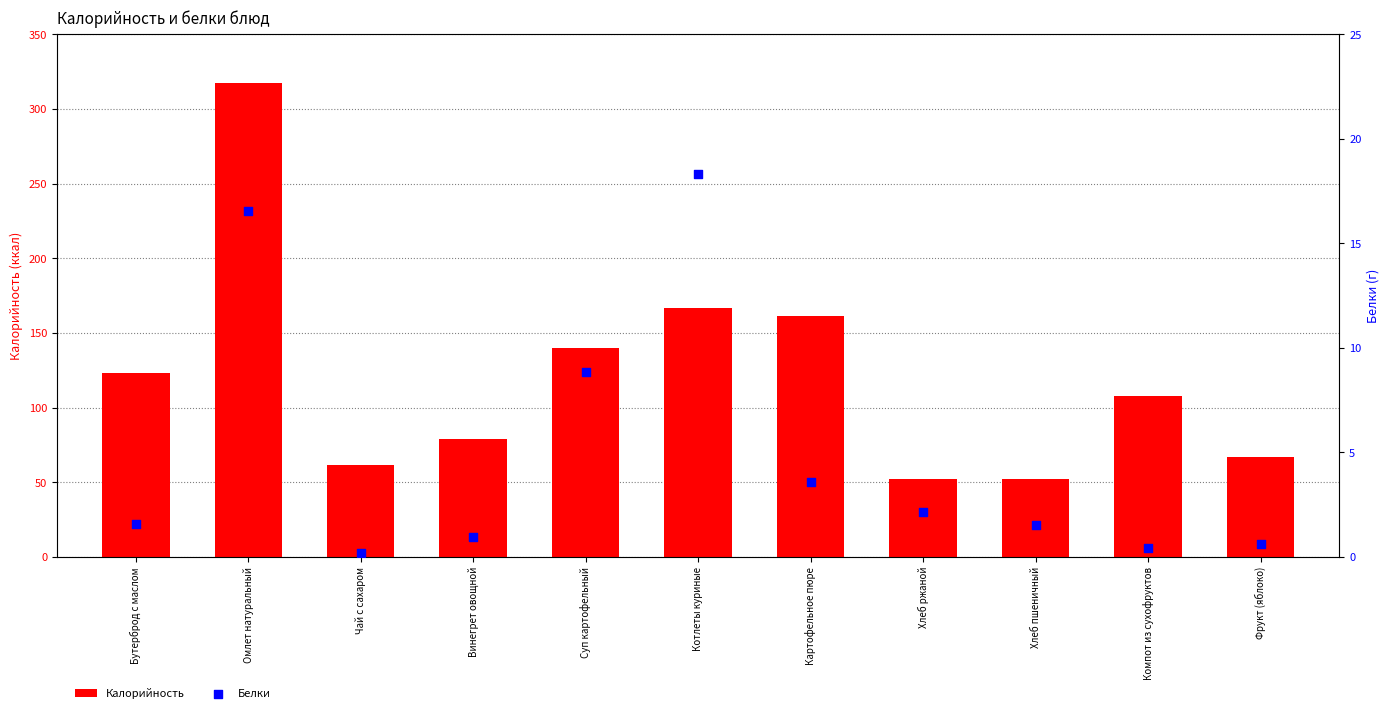

Which series has the largest Y range (max minus min)?

Калорийность